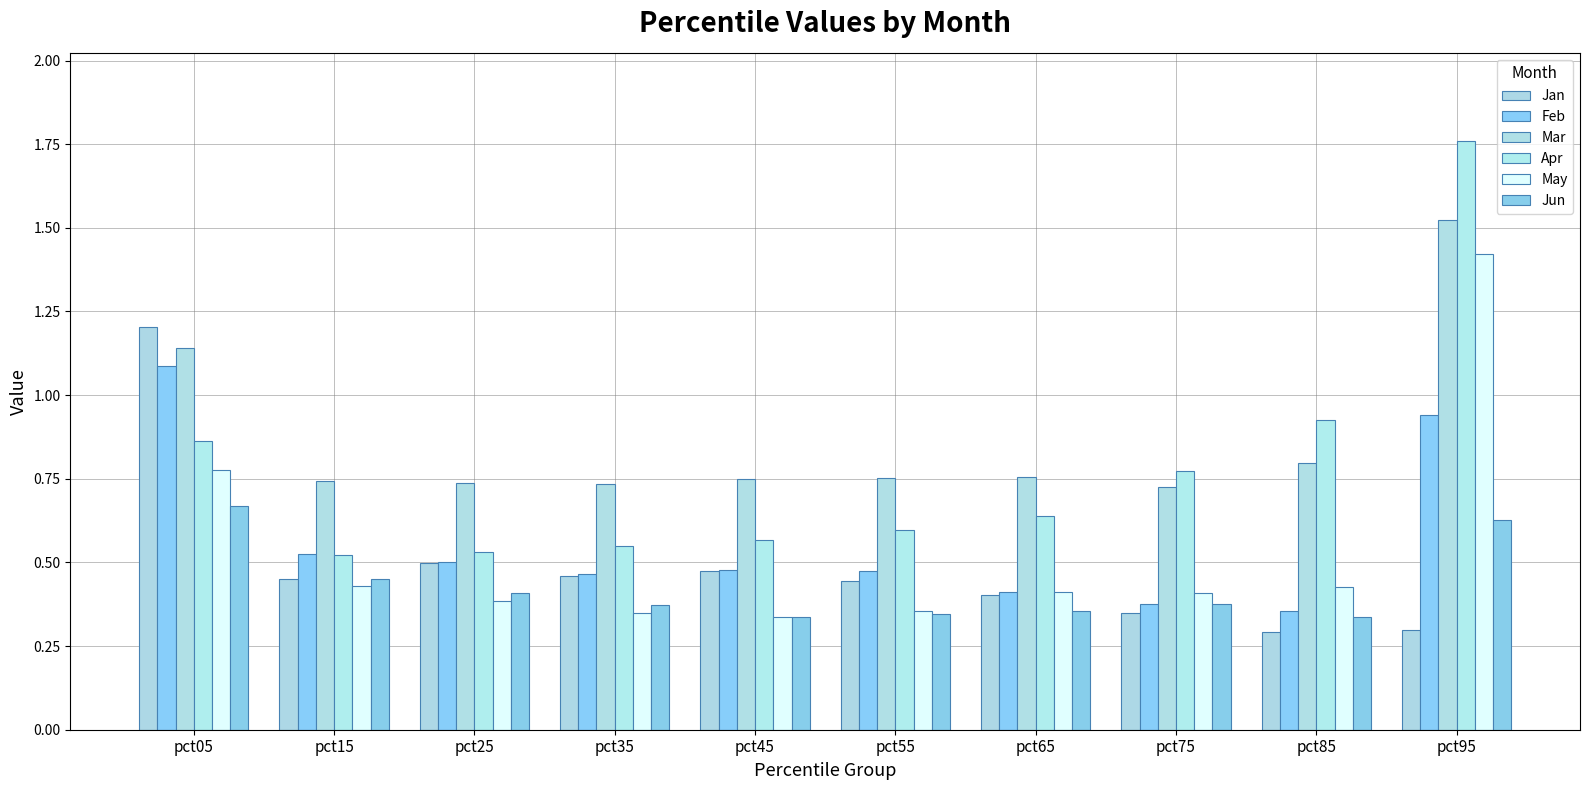

How many bars are there in each group?

6